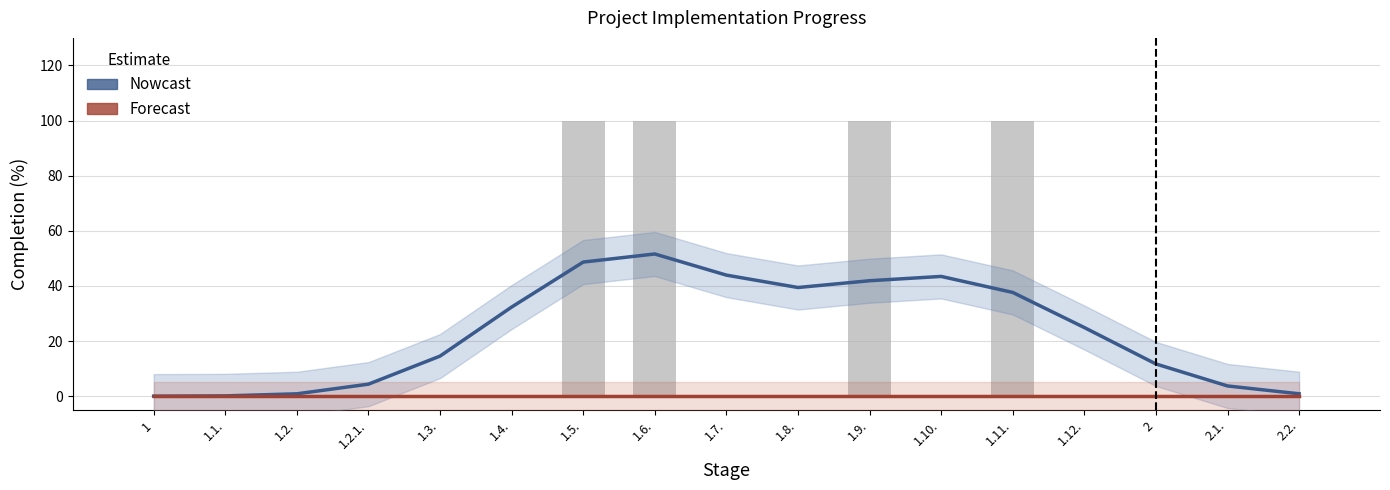

Which label corresponds to the largest value in the chart?

1.6.